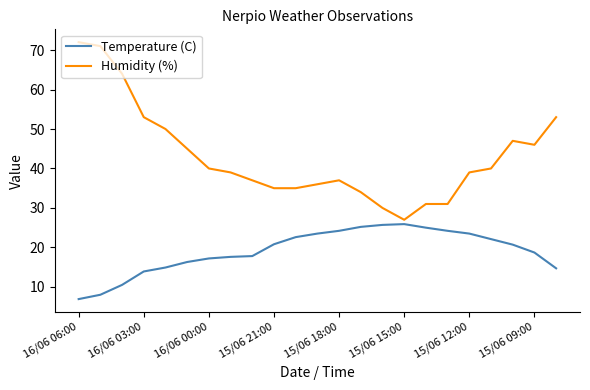

Rank the series by their maximum value, from highest to lowest.

Humidity (%), Temperature (C)